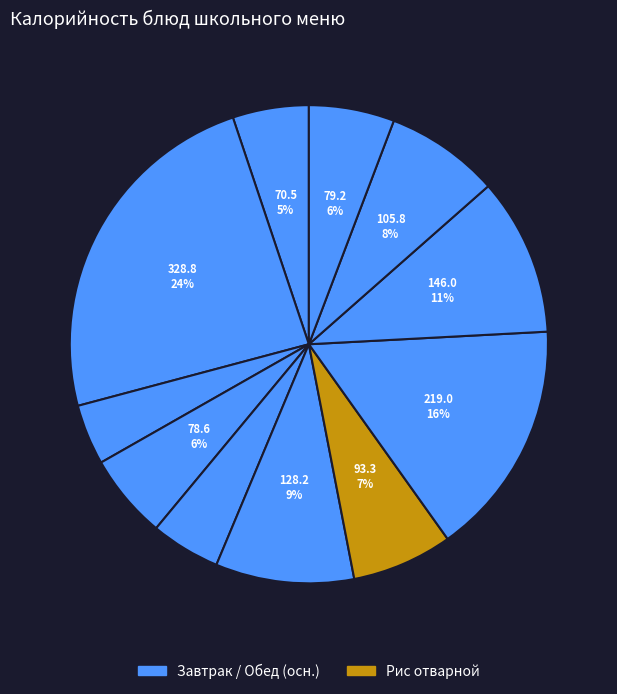

Is there a majority slice in this chart?

No